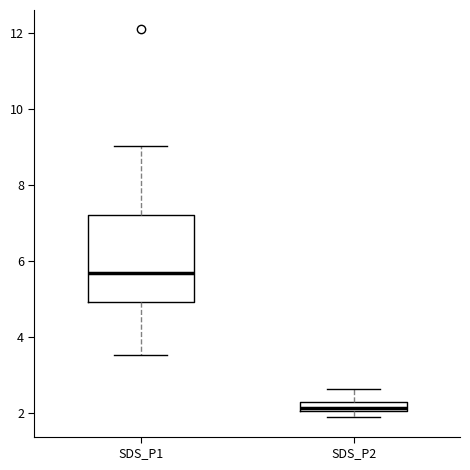

Which box is the tallest, from its lower edge to its upper edge?

SDS_P1